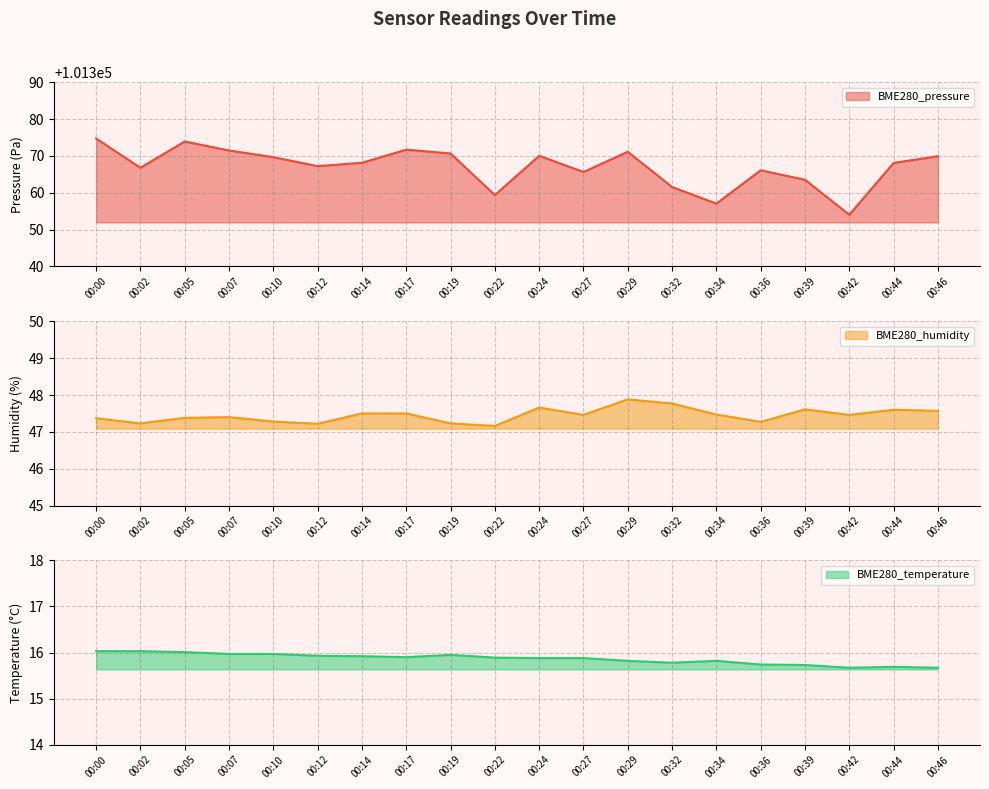

What is the sum of the BME280_pressure values at 00:19 and 00:36?

202736.8